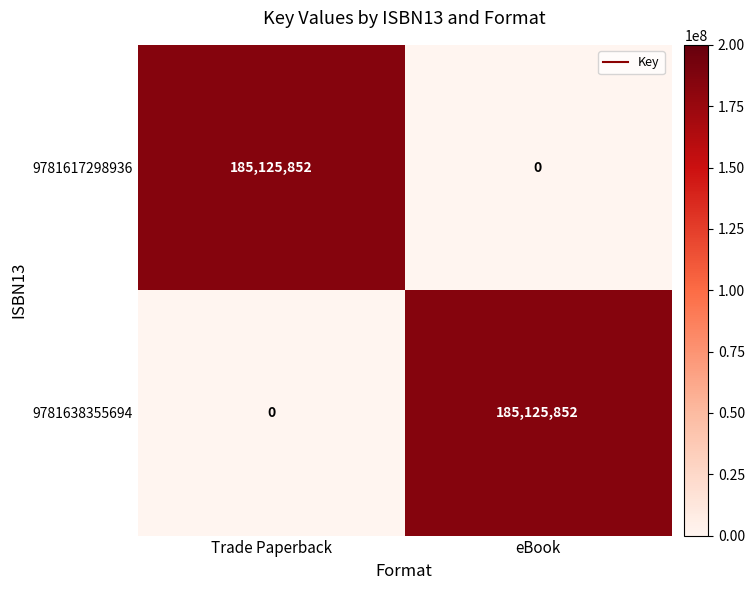

Reading right to left, extract all data points from this chart.

9781617298936: eBook=0	Trade Paperback=185125852
9781638355694: eBook=185125852	Trade Paperback=0